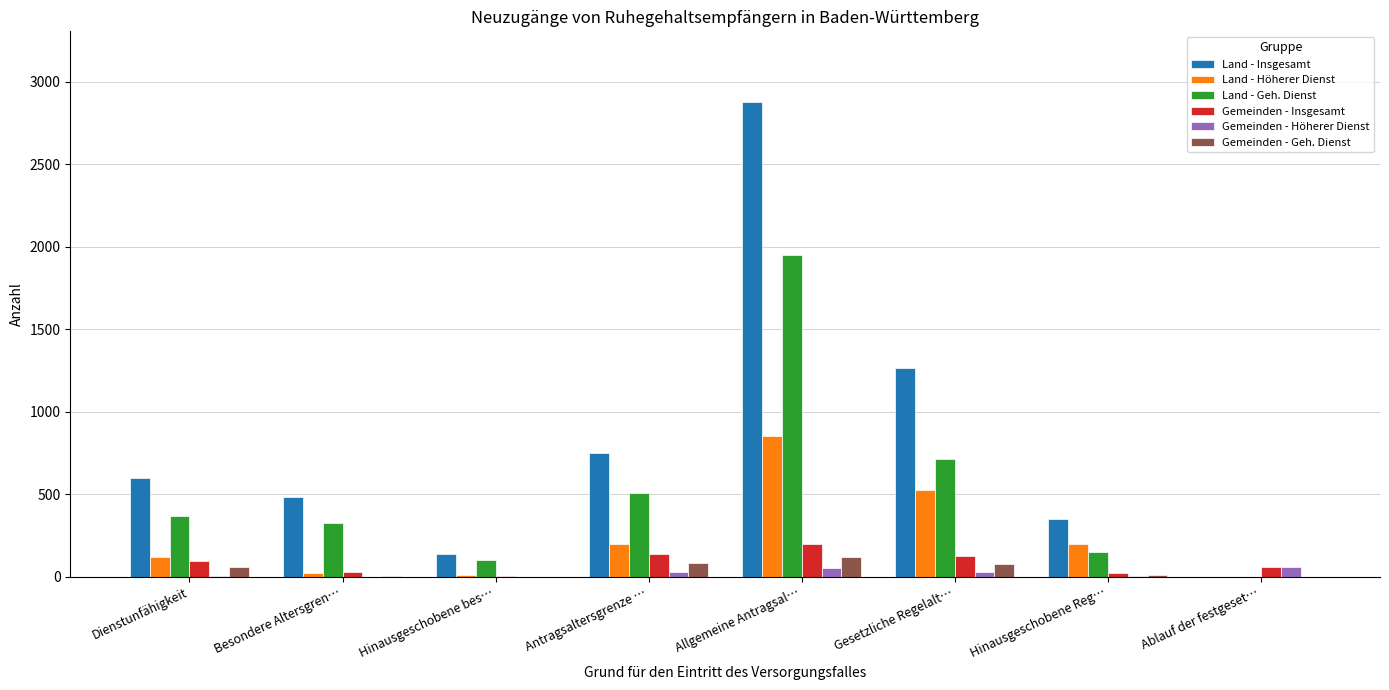

What is the average value of the Gemeinden - Geh. Dienst series?

43